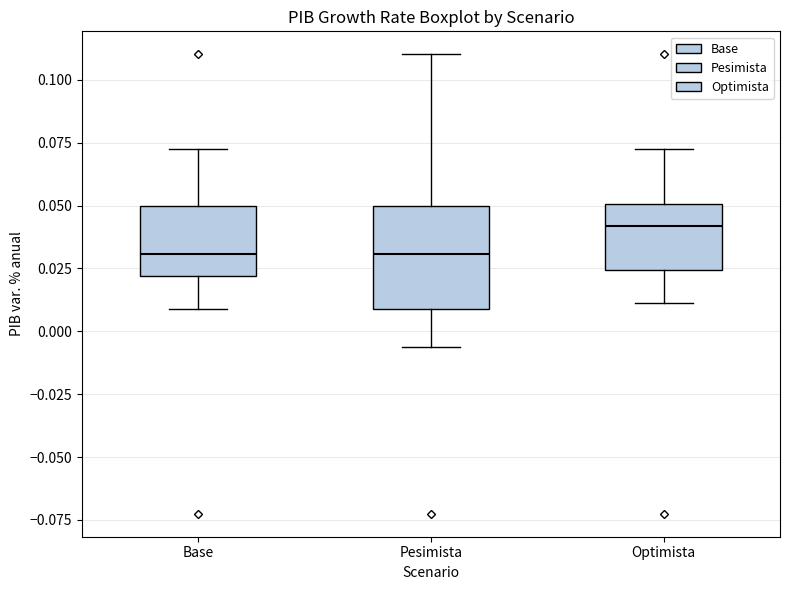

Reading left to right, read every box against the y-axis: the position of its median line, the range the box covers, and the ends of its whiskers. The values are not printed on the chart, so give them approximately, as read against the axis.

Base: median 0.030, box 0.020 to 0.050, whiskers 0.010 to 0.075
Pesimista: median 0.030, box 0.010 to 0.050, whiskers -0.005 to 0.110
Optimista: median 0.040, box 0.025 to 0.050, whiskers 0.010 to 0.075